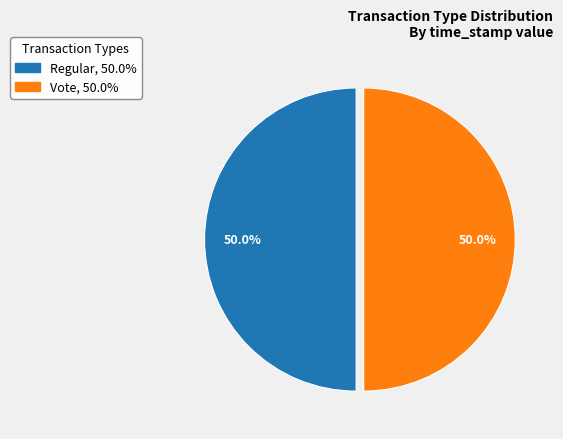

What is the total percentage of Vote and Regular?

100.0%